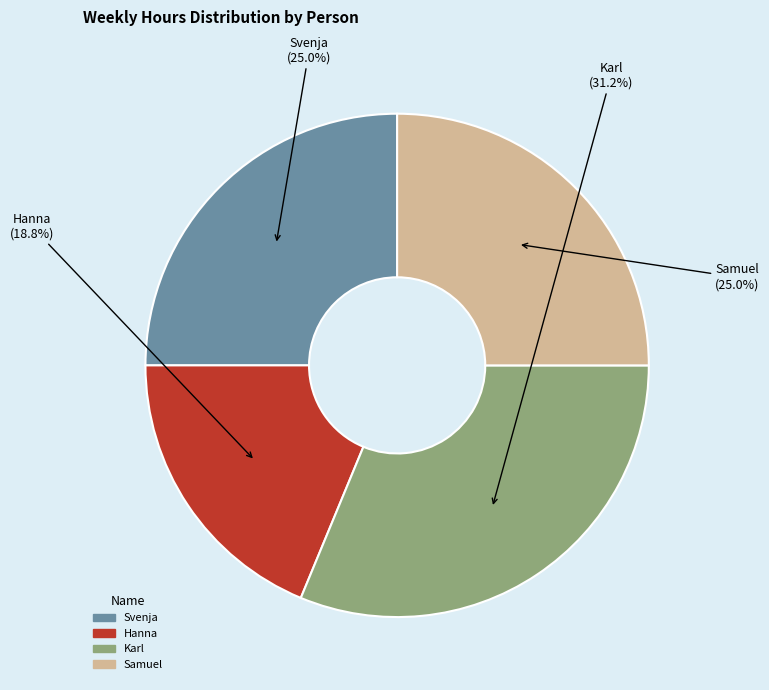

To the nearest percent, what percentage of the pie is Hanna?

19%